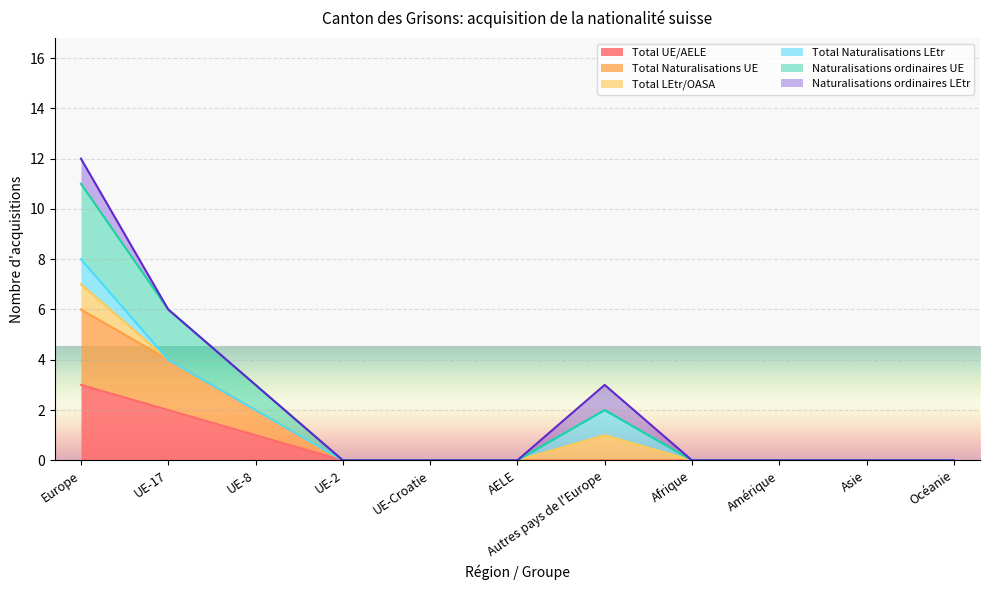

True or false: Total Naturalisations UE and Naturalisations ordinaires UE intersect in this chart.

False